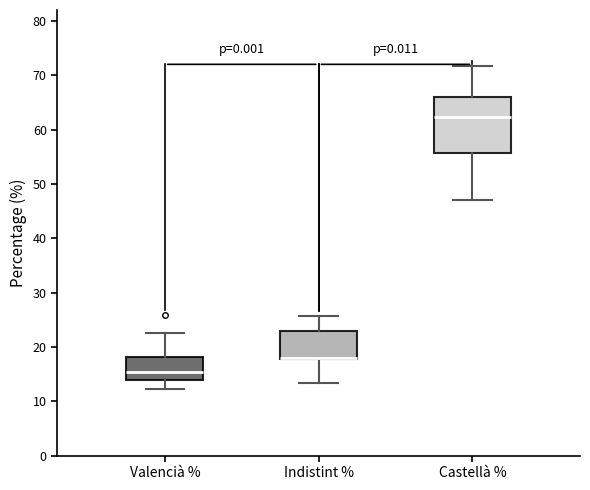

Where does the lower whisker of the box for Indistint % end on the y-axis? The values are not printed on the chart, so give them approximately, as read against the axis.

13